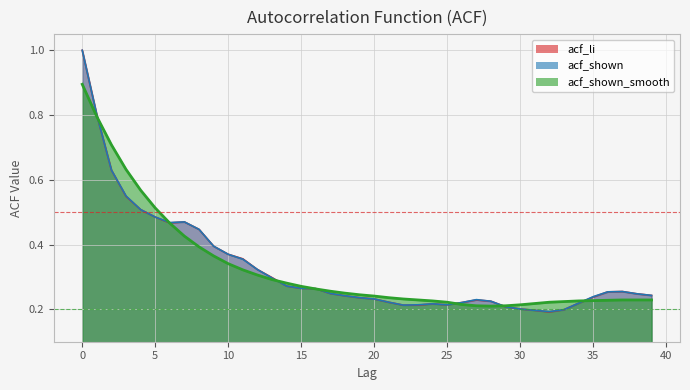

How many lines are shown in the chart?

3